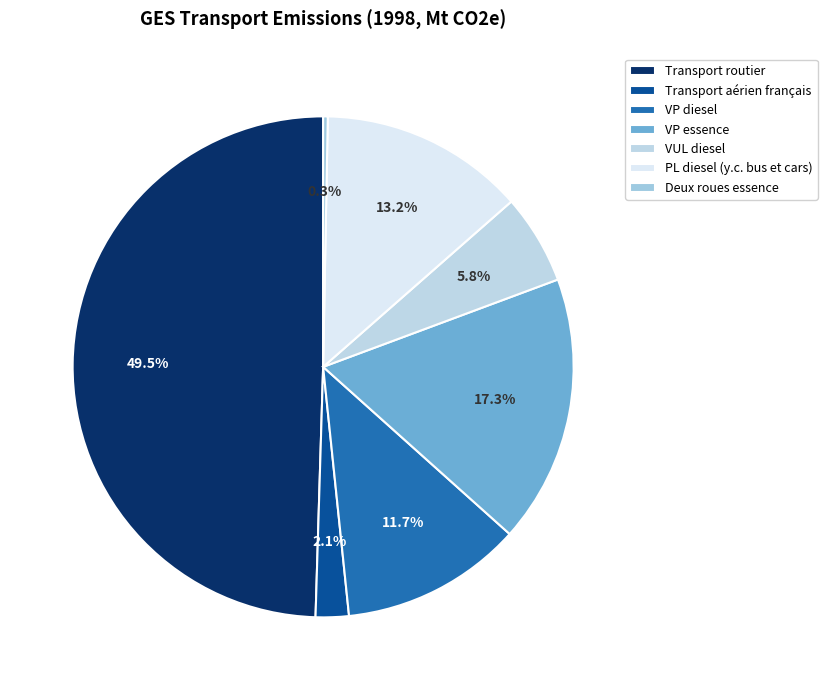

Which category has the biggest portion of the pie?

Transport routier